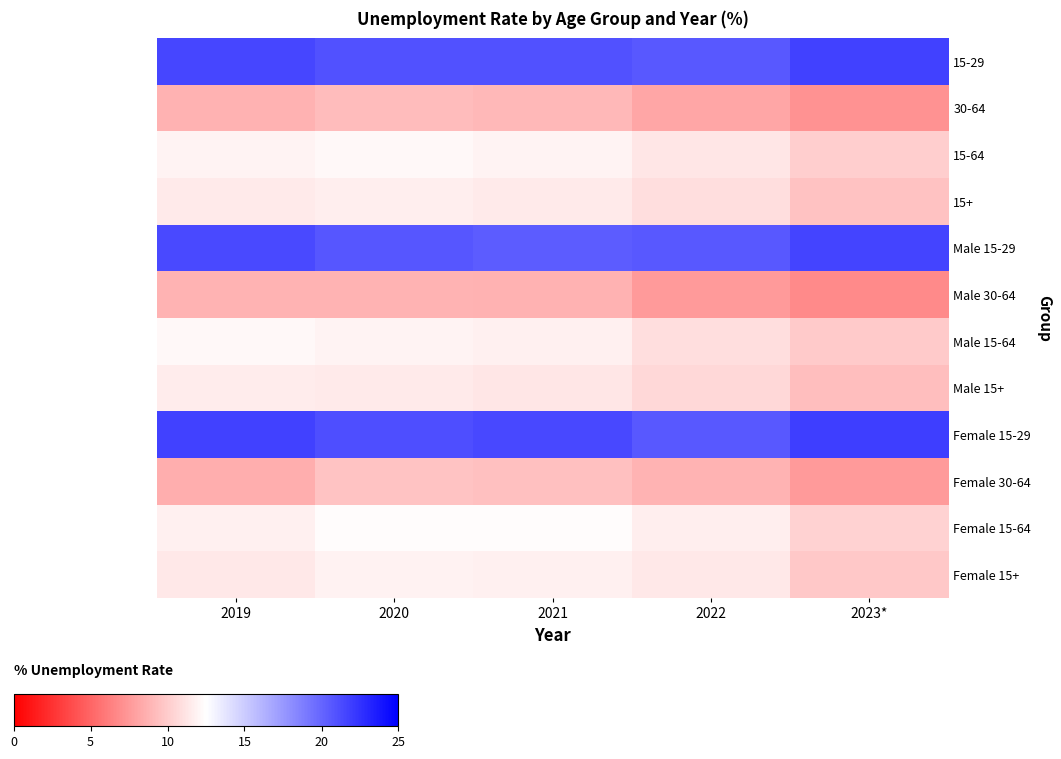

Between 2020 and 2021, which series saw the biggest shift?

Male 15-29